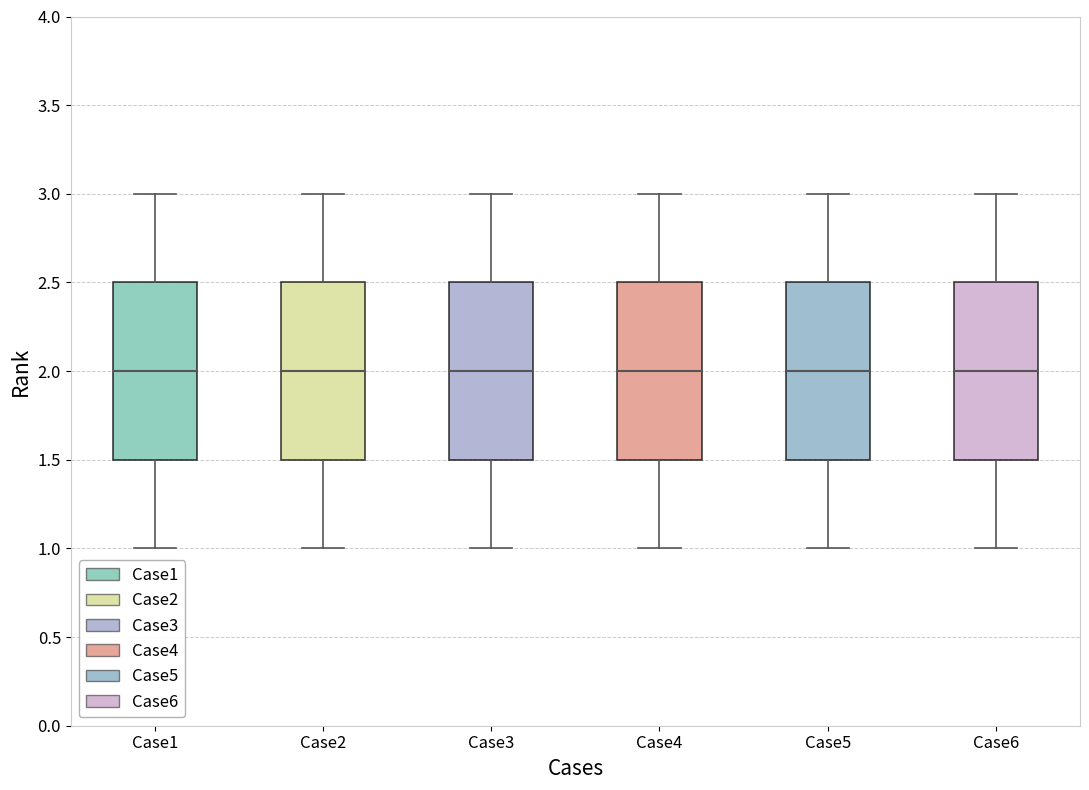

Reading left to right, transcribe this box plot: for each box, give where its median line is, the range the box spans, and where its two whiskers end, as read against the y-axis. The values are not printed on the chart, so give them approximately, as read against the axis.

Case1: median 2.0, box 1.5 to 2.5, whiskers 1.0 to 3.0
Case2: median 2.0, box 1.5 to 2.5, whiskers 1.0 to 3.0
Case3: median 2.0, box 1.5 to 2.5, whiskers 1.0 to 3.0
Case4: median 2.0, box 1.5 to 2.5, whiskers 1.0 to 3.0
Case5: median 2.0, box 1.5 to 2.5, whiskers 1.0 to 3.0
Case6: median 2.0, box 1.5 to 2.5, whiskers 1.0 to 3.0